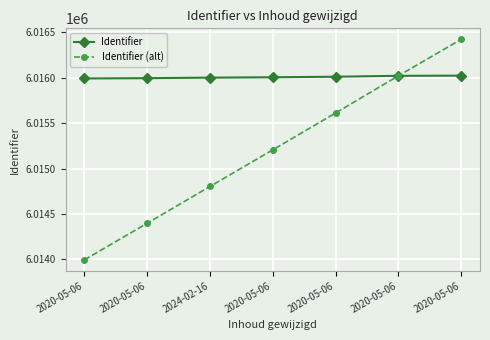

Which series changed the most between 2020-05-06 and 2020-05-06?

Identifier (alt)